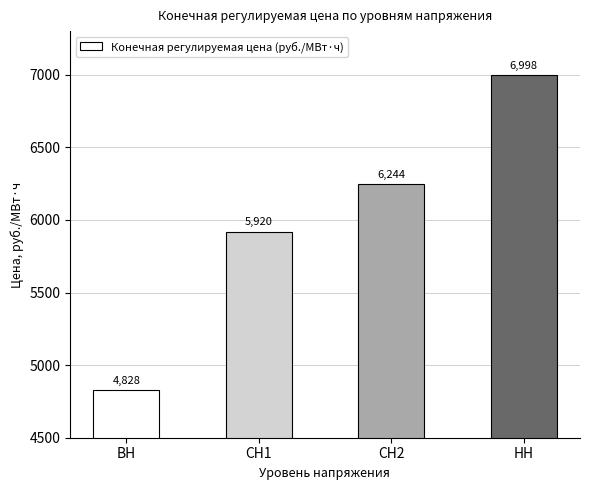

Which has a higher value, НН or СН2?

НН